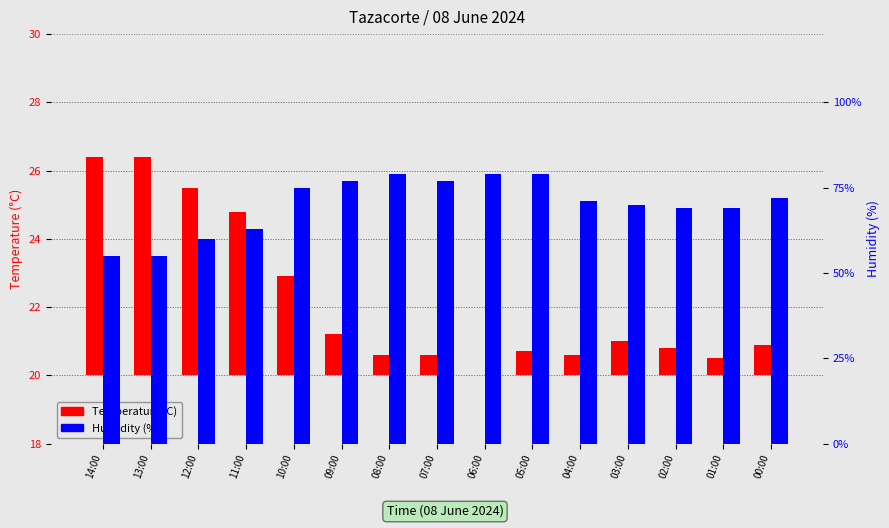

Are the bars grouped side by side (vs. stacked)?

Yes